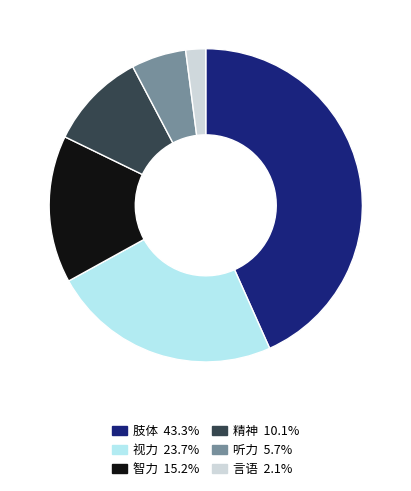

Between 智力 and 视力, which is larger?

视力